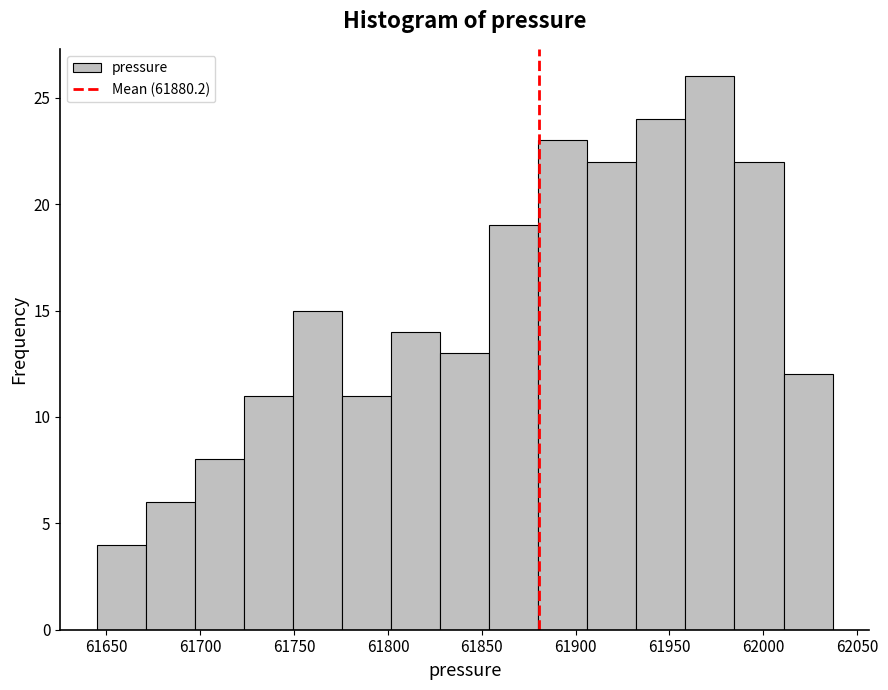

Reading left to right, list every bar in this chart as the range it spans on the x-axis followed by its height. Neither the bar edges nor the heights are printed on the chart, so give them approximately, as read against the axes.

61645 to 61670: 4
61670 to 61695: 6
61695 to 61725: 8
61725 to 61750: 11
61750 to 61775: 15
61775 to 61800: 11
61800 to 61830: 14
61830 to 61855: 13
61855 to 61880: 19
61880 to 61905: 23
61905 to 61930: 22
61930 to 61960: 24
61960 to 61985: 26
61985 to 62010: 22
62010 to 62035: 12